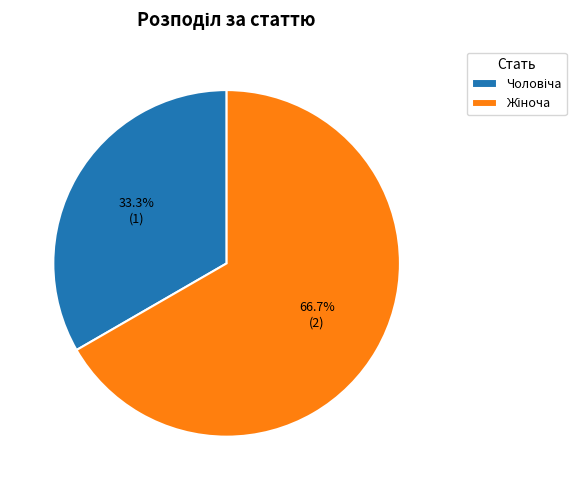

Count the number of slices in the pie.

2